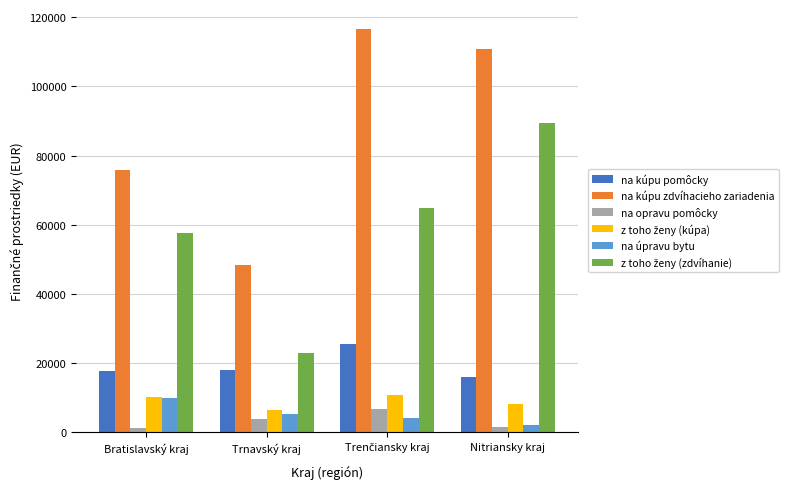

What is the label of the 1st bar from the left?

Bratislavský kraj